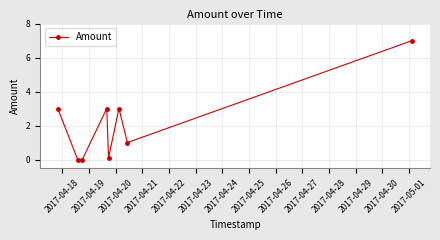

How many interior local peaks (higher than both neighbors) does the data have?

2